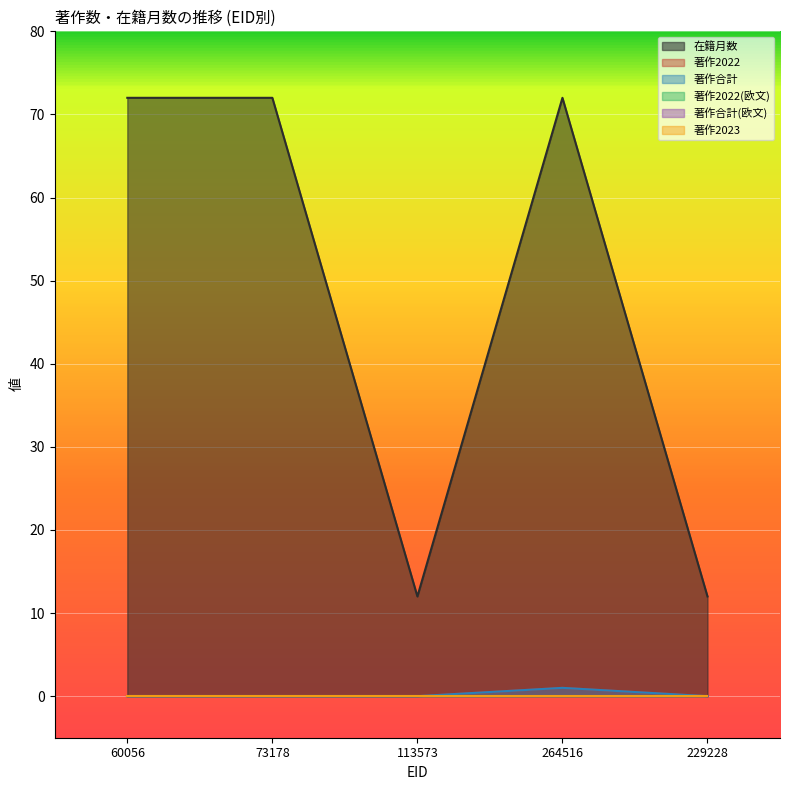

Count the number of categories in the chart.

5